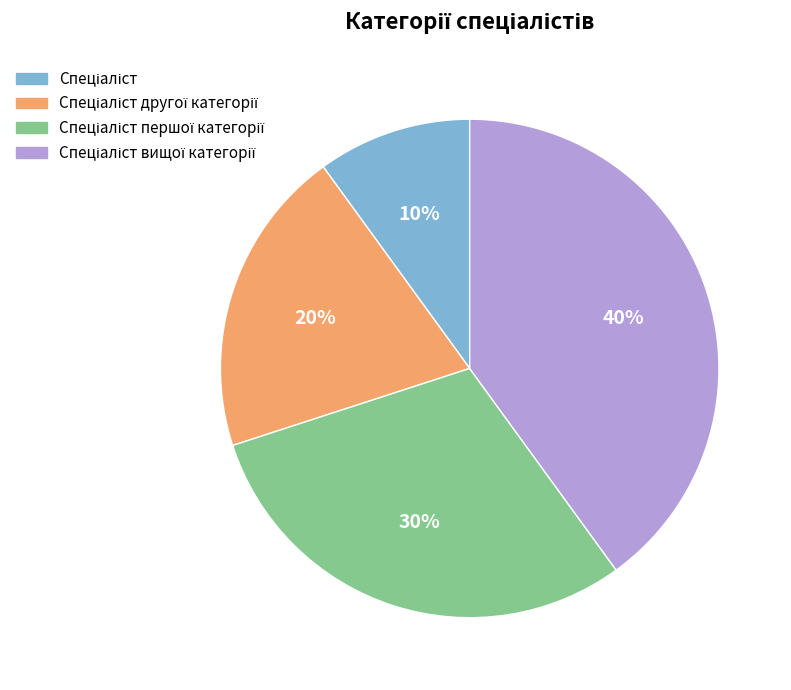

To the nearest percent, what is the average slice percentage?

25%